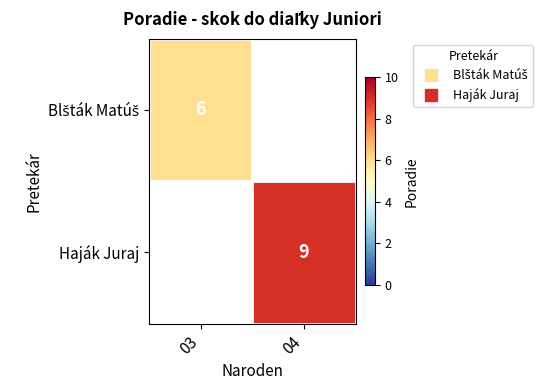

Is the value of Blšták Matúš at 04 greater than the value of Haják Juraj at 03?

No